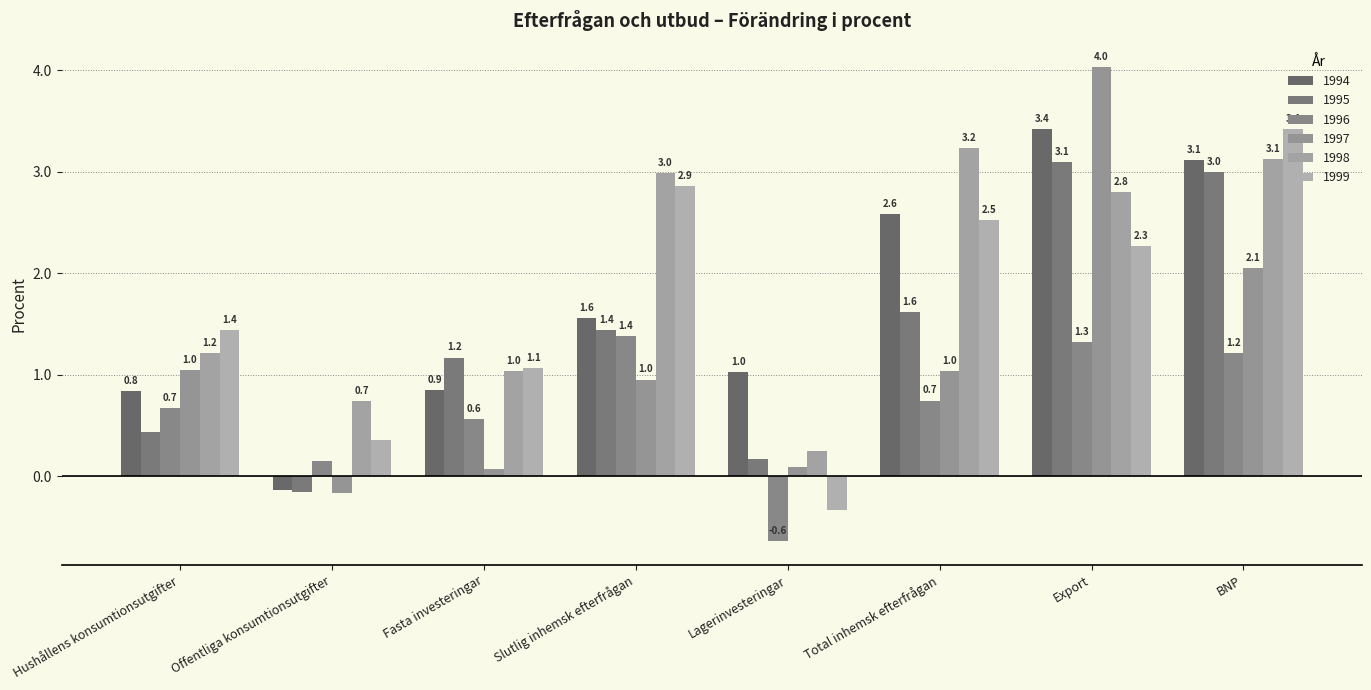

What is the total value across all series at Hushållens konsumtionsutgifter?

5.6